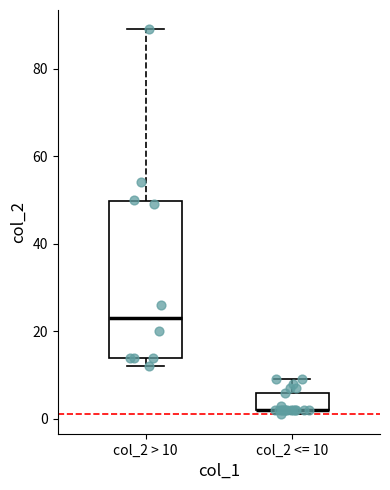

Comparing the boxes themselves (not the whiskers), which one is the tallest?

col_2 > 10